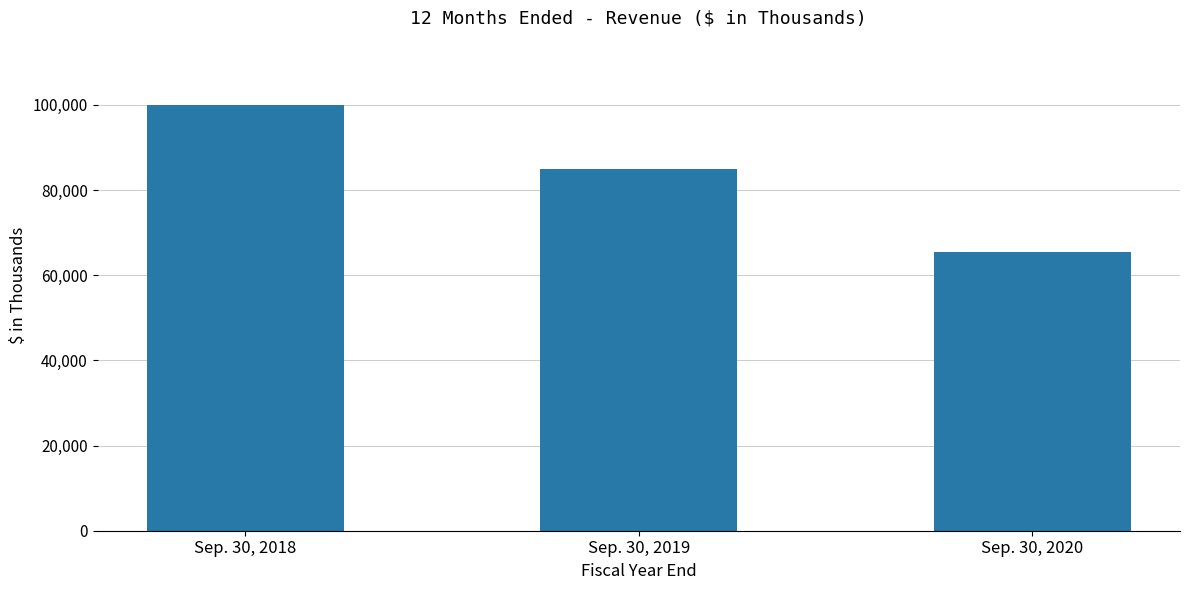

What is the average value?

83517